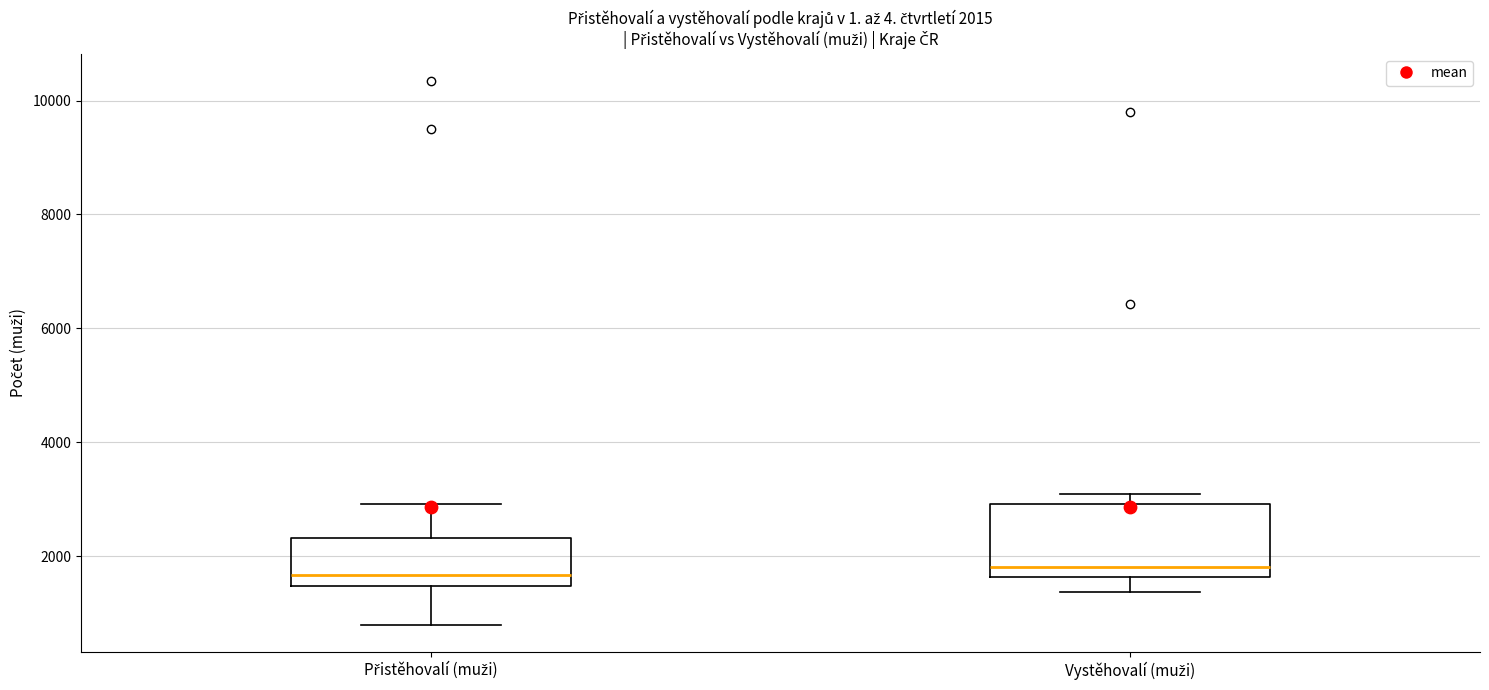

Comparing the boxes themselves (not the whiskers), which one is the tallest?

Vystěhovalí (muži)